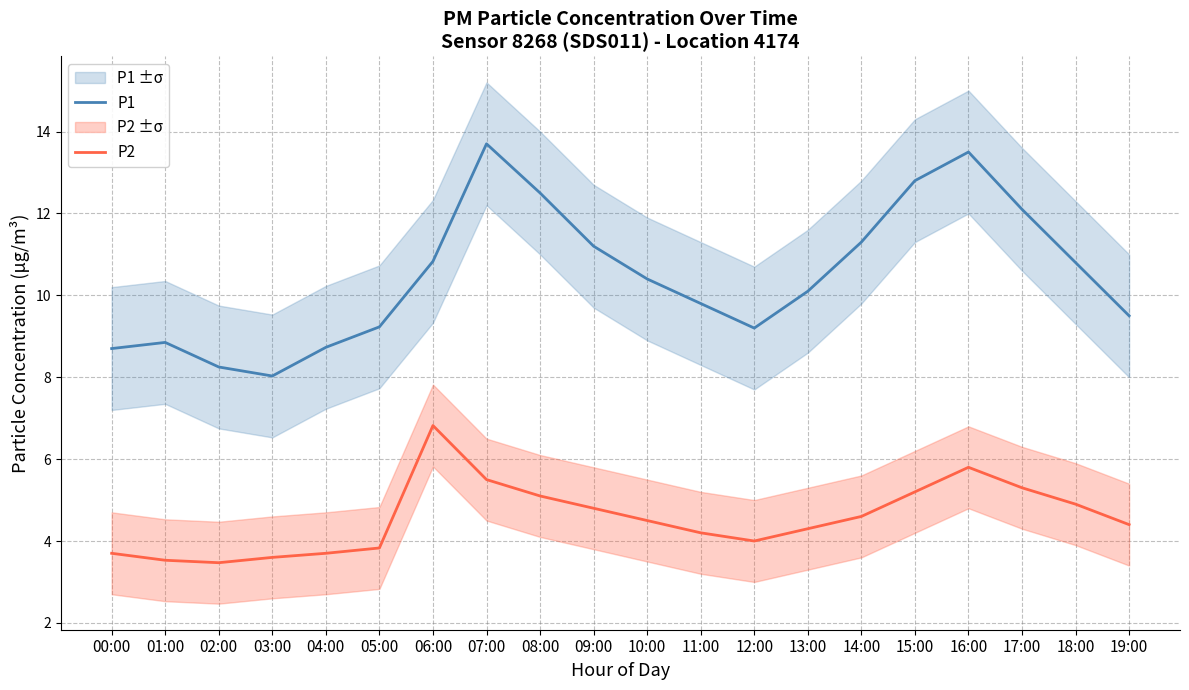

What is the highest value of the P1 series?

13.7